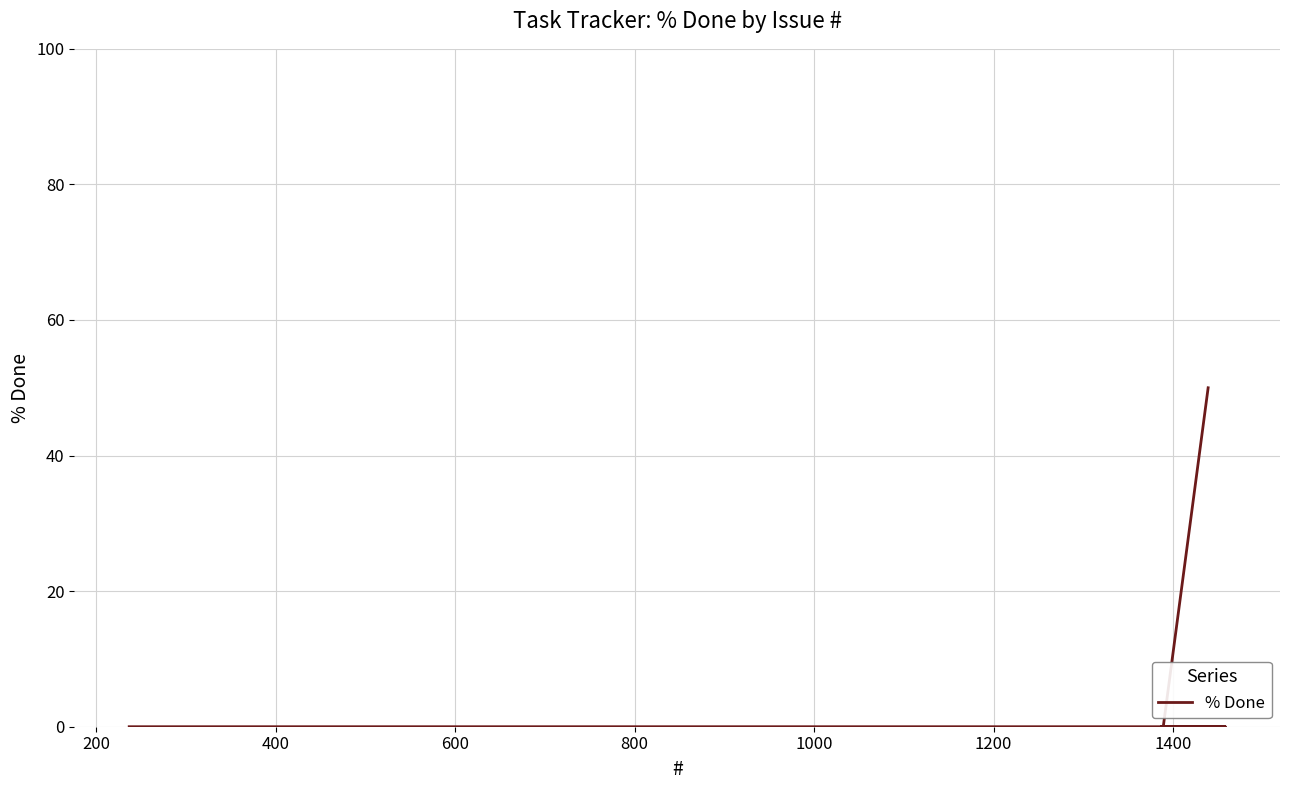

How many data points are above 0?

1